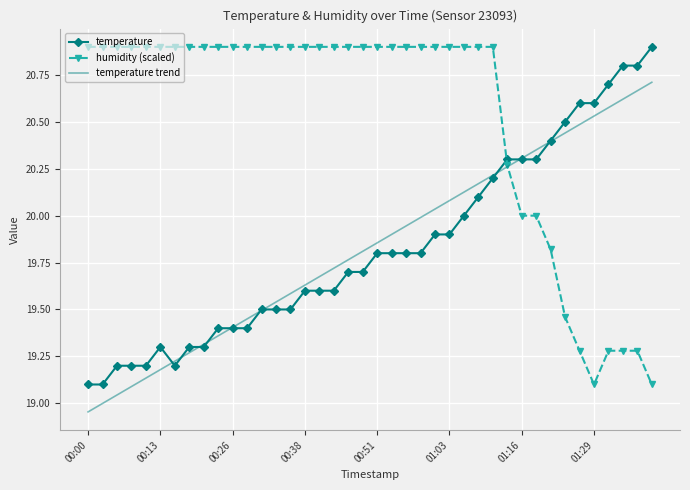

How many intersections are there between temperature trend and humidity (scaled)?

1